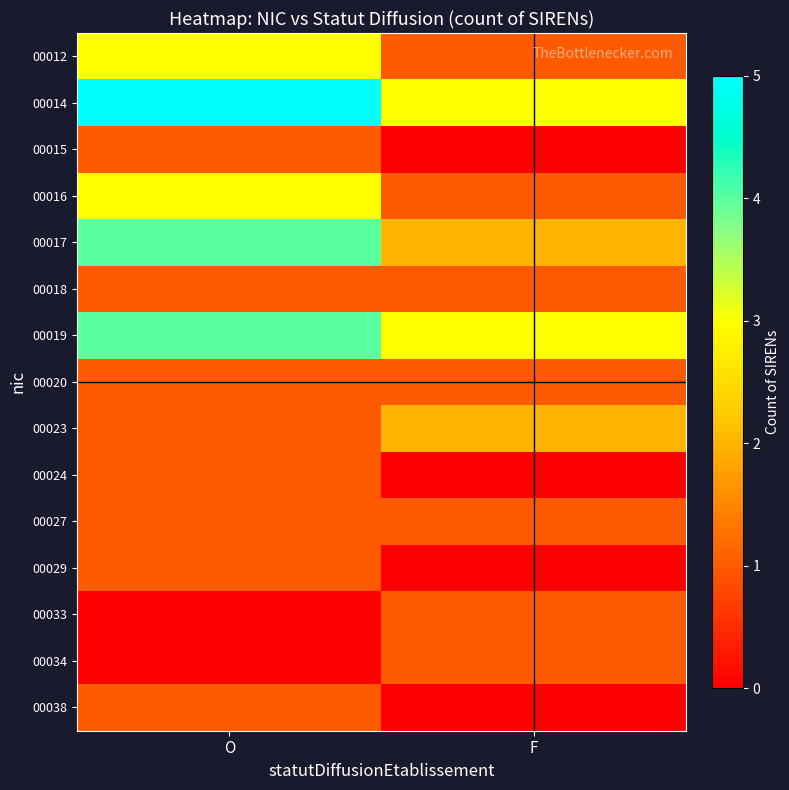

How many data points does each series have?

2